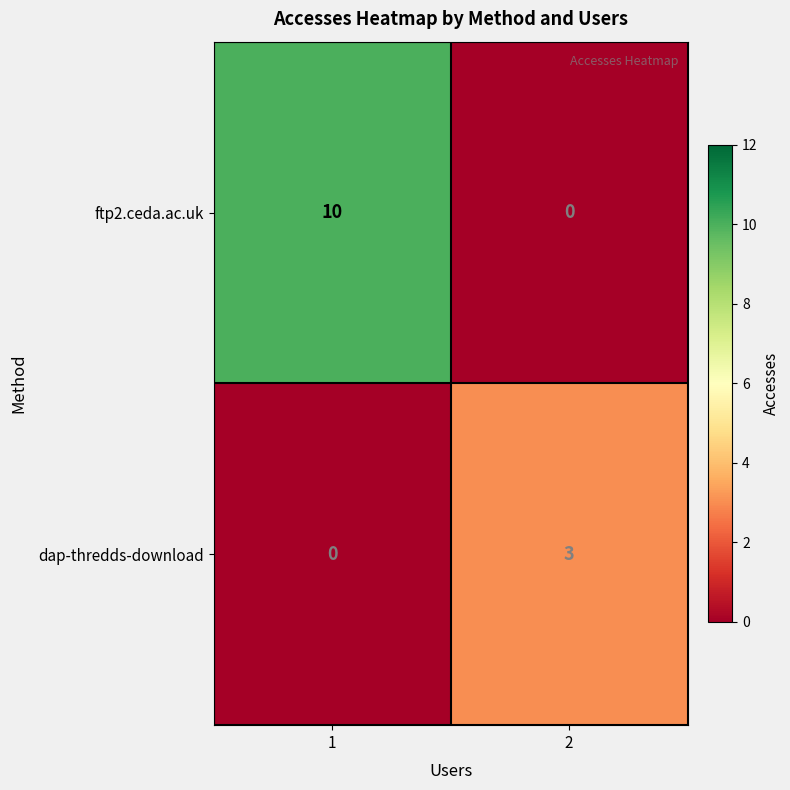

What is the difference between the highest and lowest values at 2?

3